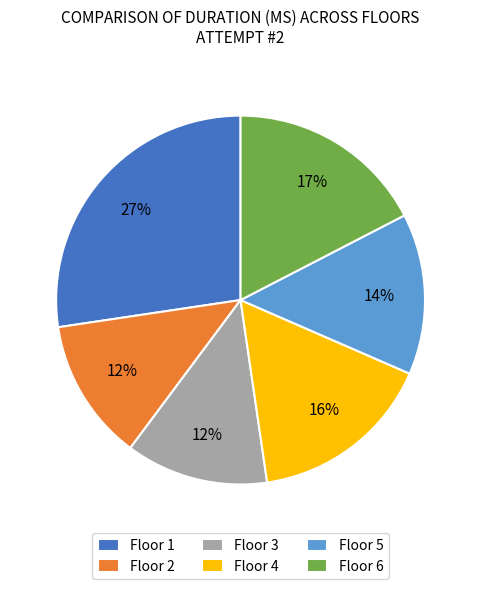

Is the sum of Floor 1 and Floor 6 greater than half?

No